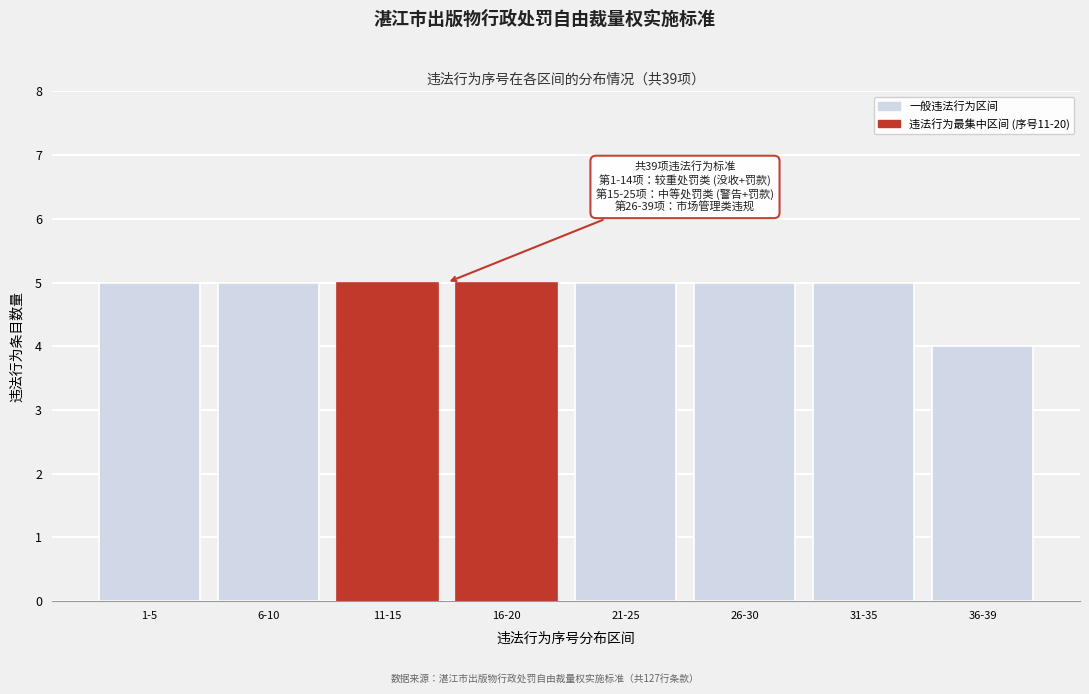

Reading left to right, transcribe all the data shown in this chart.

1-5=5	6-10=5	11-15=5	16-20=5	21-25=5	26-30=5	31-35=5	36-39=4